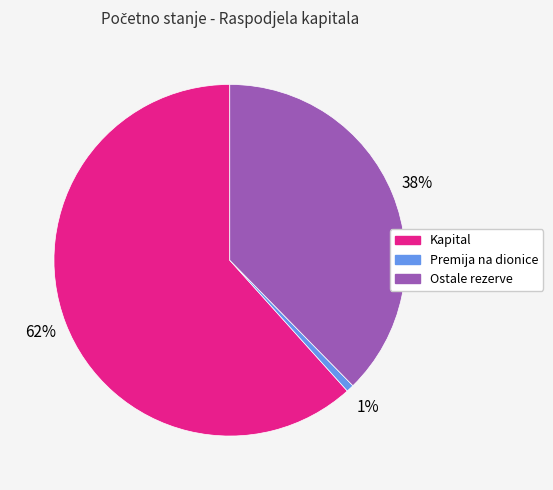

How many segments does this pie chart have?

3